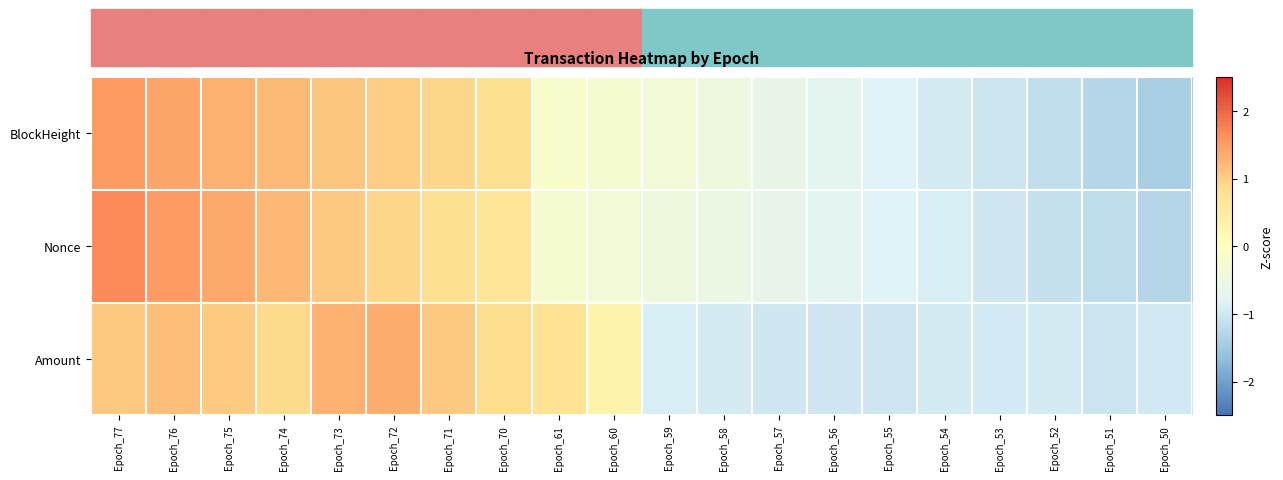

What is the total value across all series at Epoch_53?

-3.0